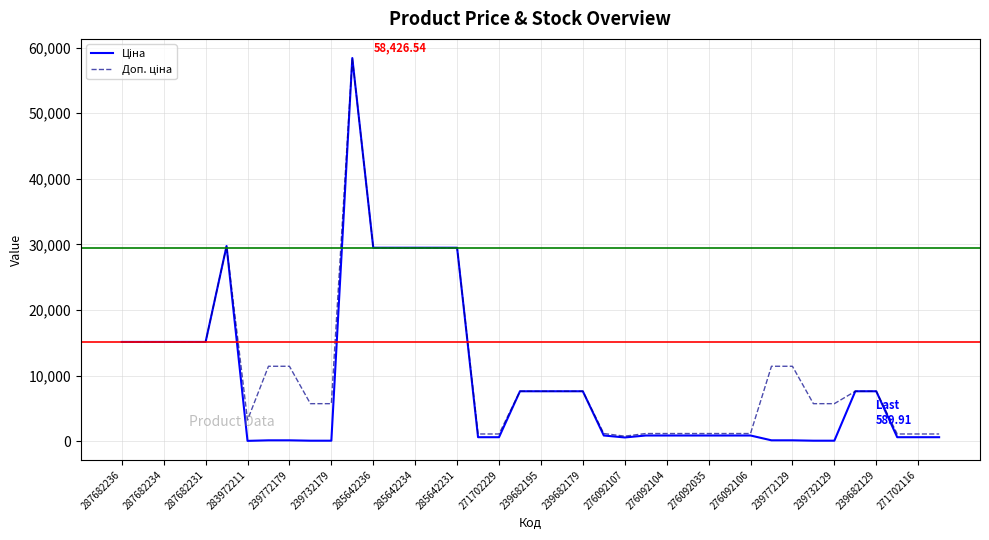

Does the chart display data point markers on the line(s)?

No